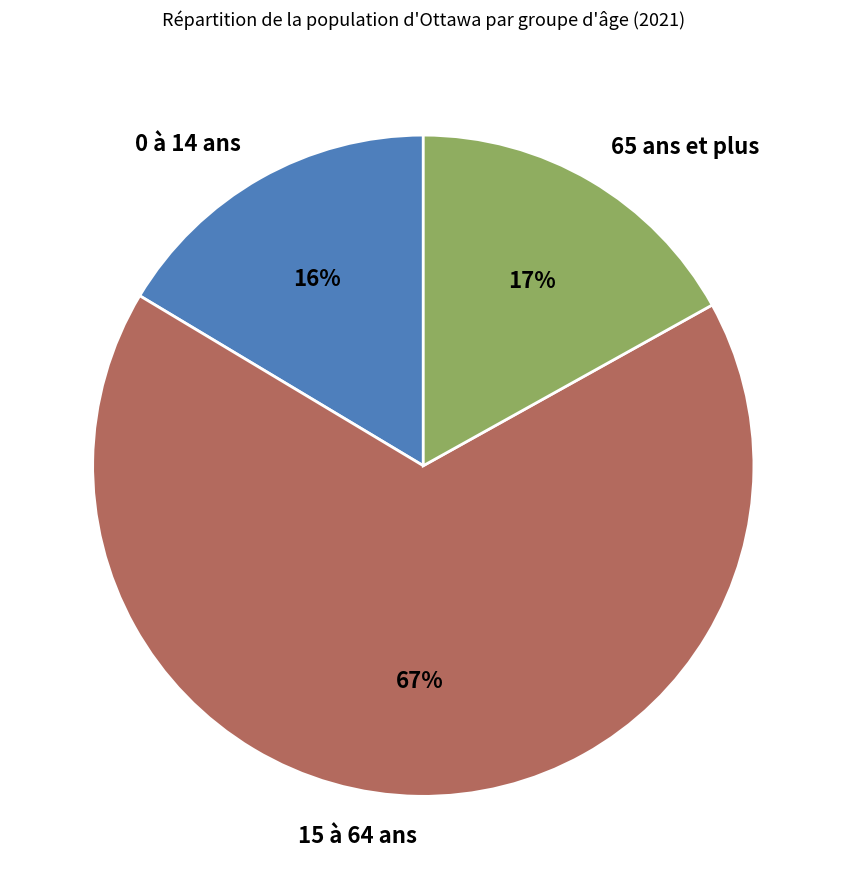

Which slice is the smallest?

0 à 14 ans